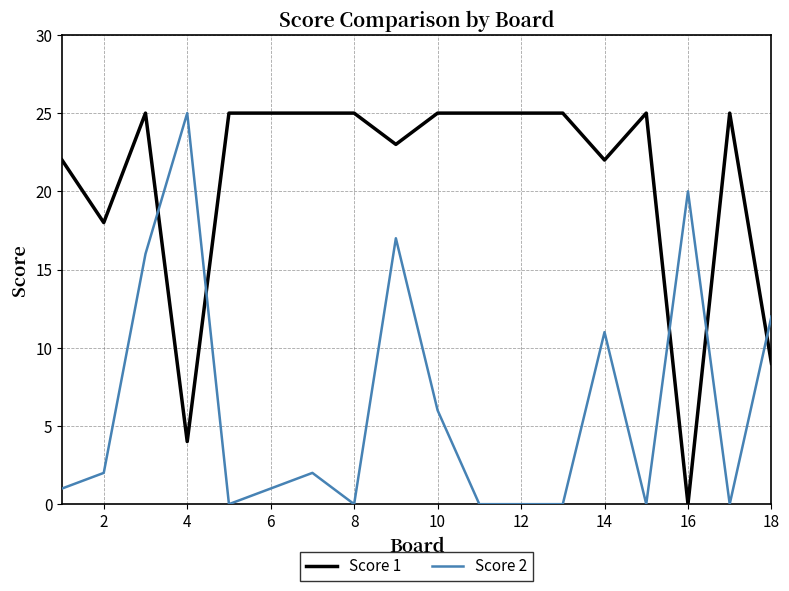

List the series in order of their overall mean, lowest first.

Score 2, Score 1